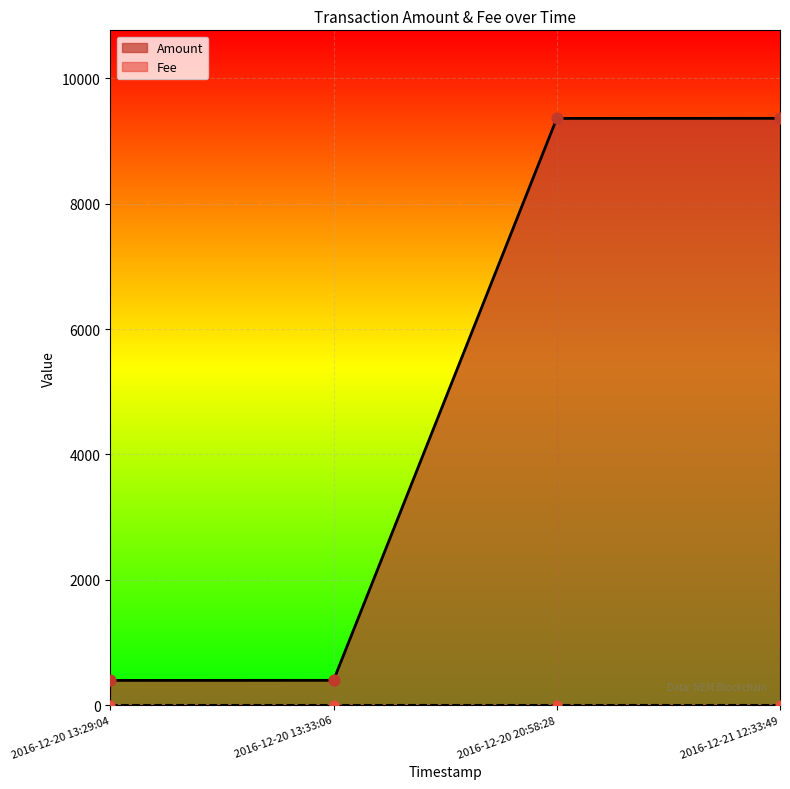

What is the change in value from 2016-12-20 13:29:04 to 2016-12-20 20:58:28?

+8968.3